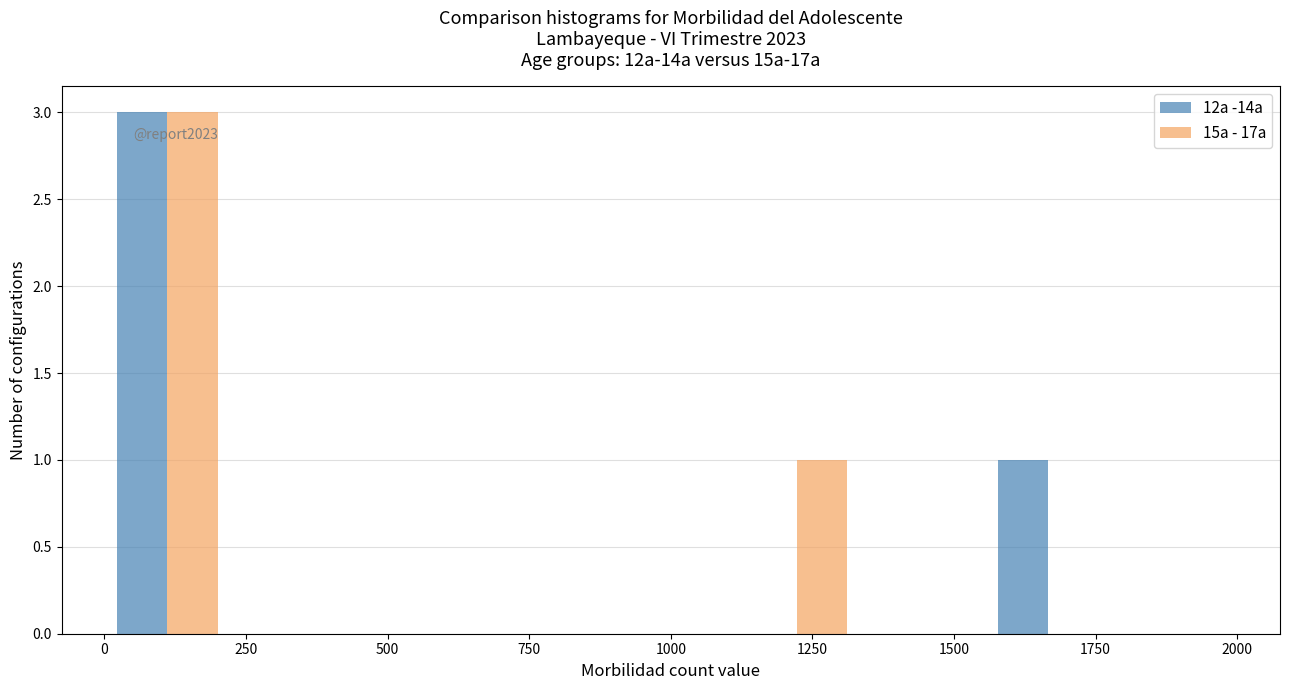

In the 15a - 17a series, which range on the x-axis has the tallest bar?

0 to 200